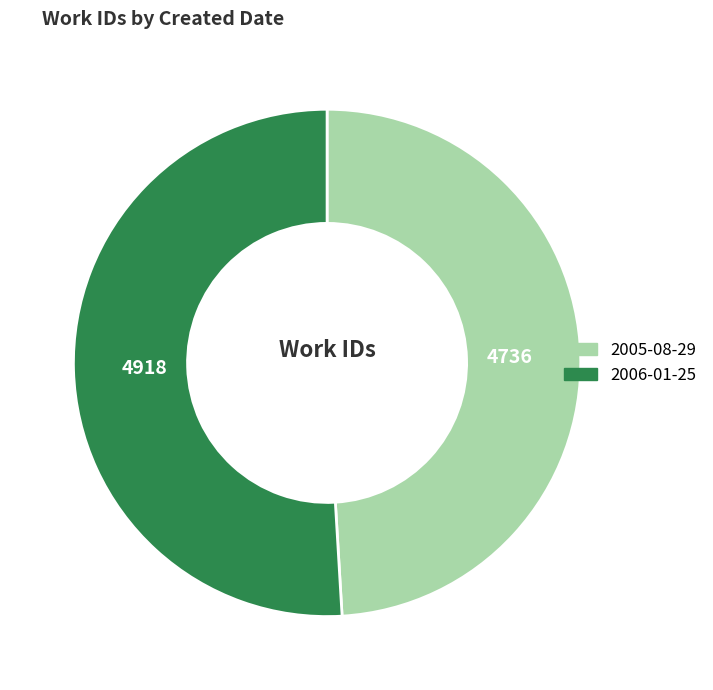

Which slice is the largest?

2006-01-25